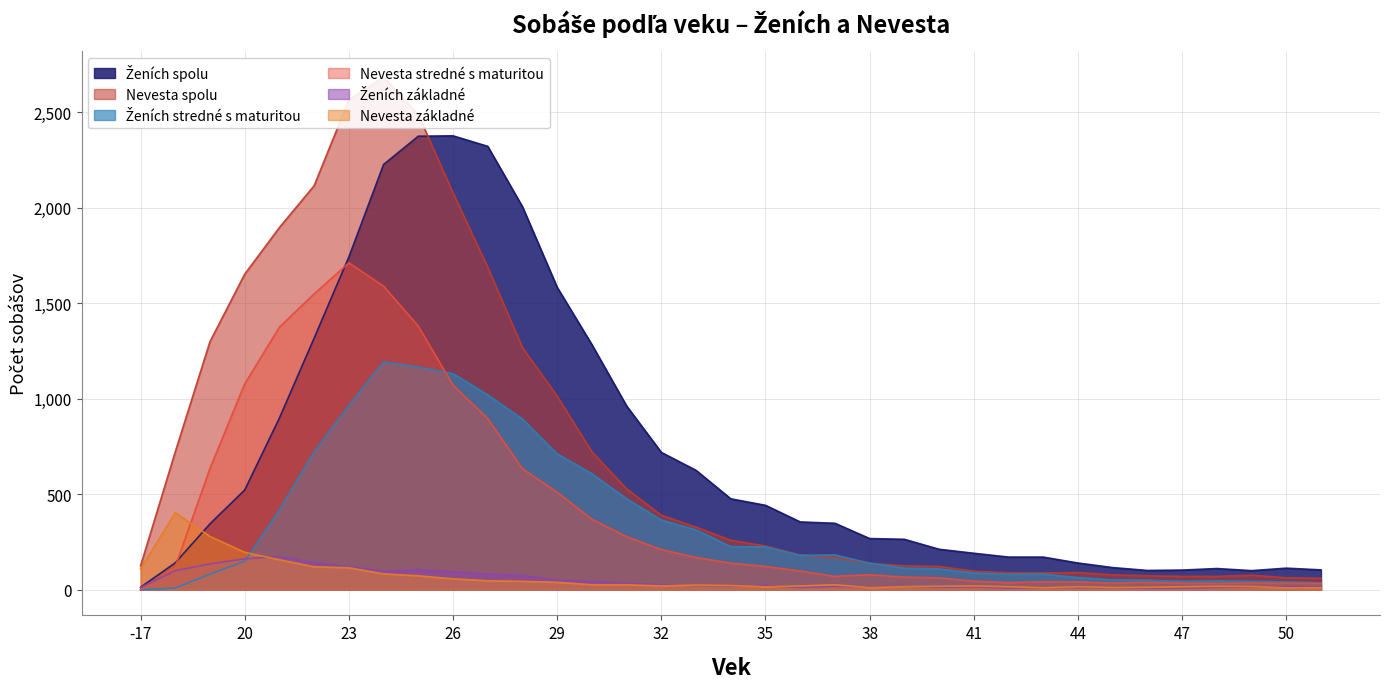

What are all the series names shown in the legend?

Ženích spolu, Nevesta spolu, Ženích stredné s maturitou, Nevesta stredné s maturitou, Ženích základné, Nevesta základné